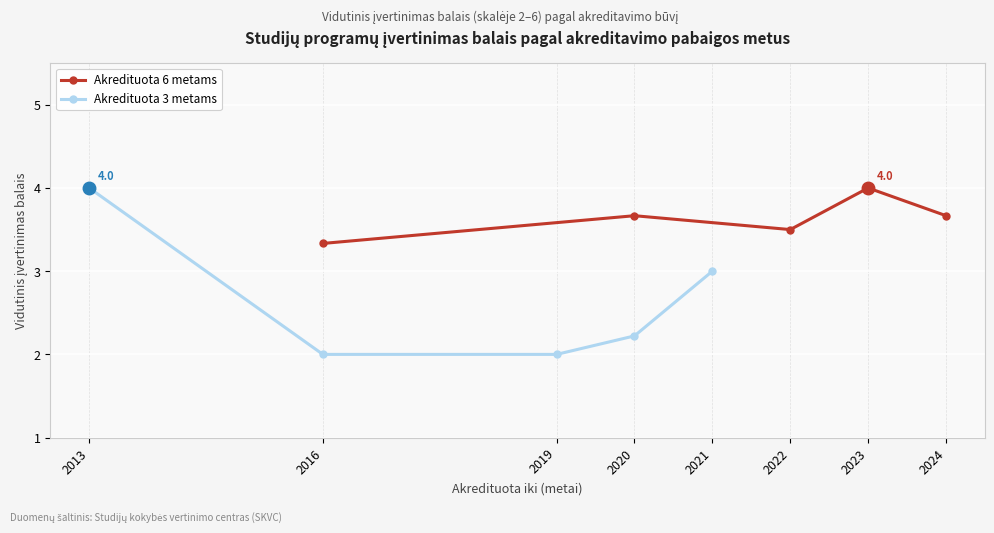

What are all the series names shown in the legend?

Akredituota 6 metams, Akredituota 3 metams